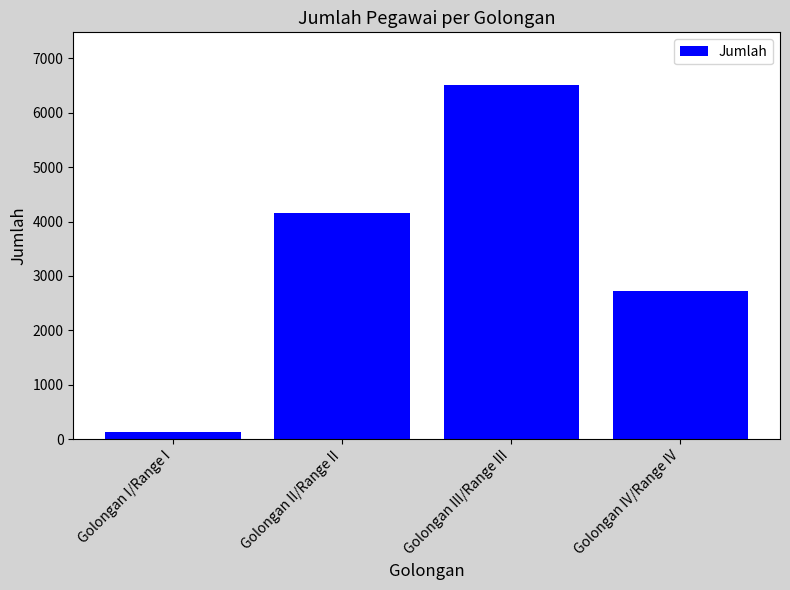

Count the number of categories in the chart.

4